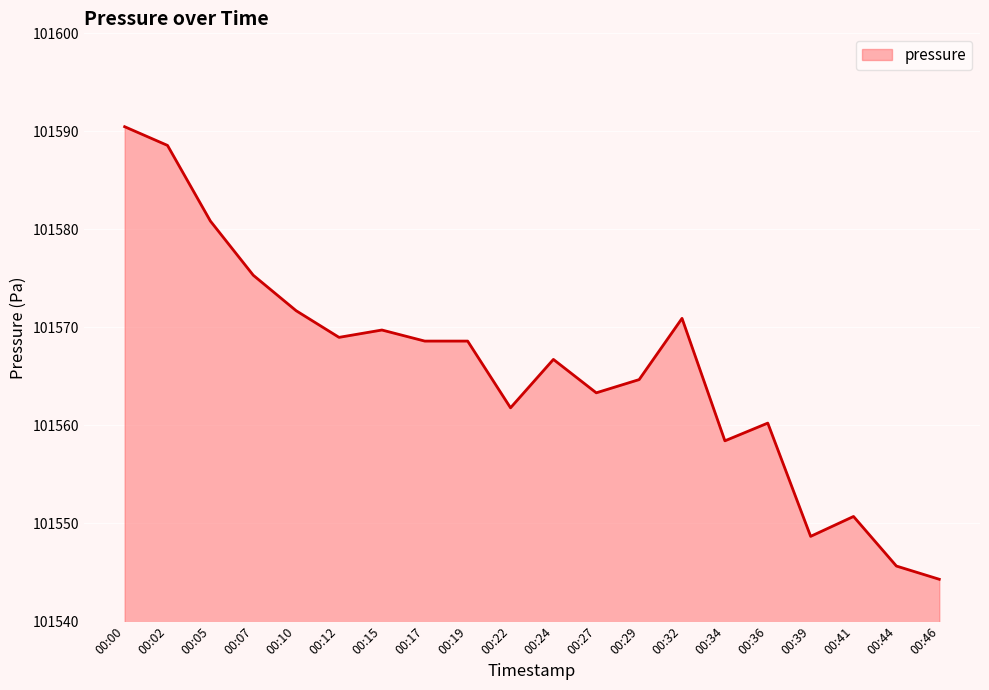

What value does the data have at 00:41?

101550.7